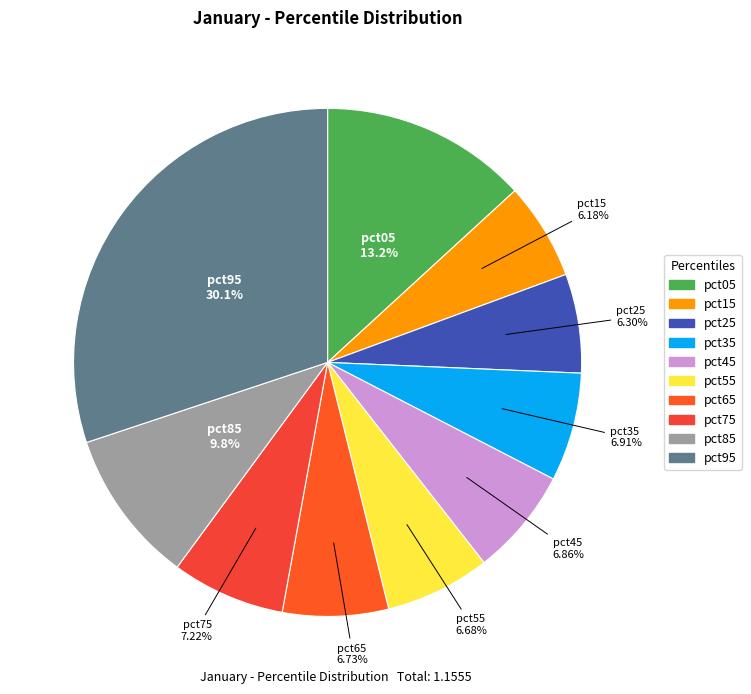

Which slice is the largest?

pct95